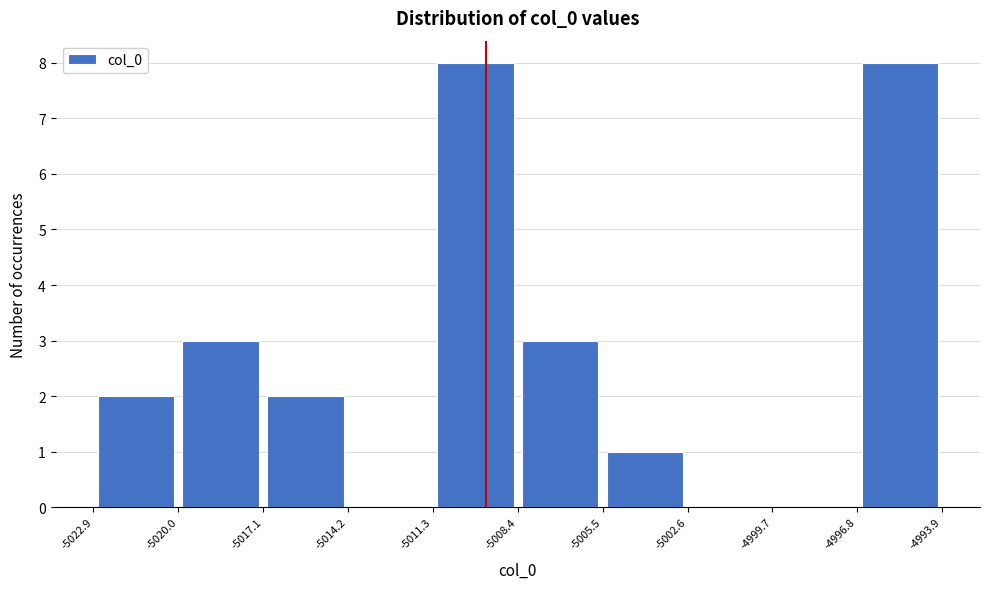

Reading left to right, list every bar in this chart as the range it spans on the x-axis followed by its height. The values are not printed on the chart, so give them approximately, as read against the axis.

-5022.9 to -5020.0: 2
-5020.0 to -5017.1: 3
-5017.1 to -5014.2: 2
-5014.2 to -5011.3: 0
-5011.3 to -5008.4: 8
-5008.4 to -5005.5: 3
-5005.5 to -5002.6: 1
-5002.6 to -4999.7: 0
-4999.7 to -4996.8: 0
-4996.8 to -4993.9: 8